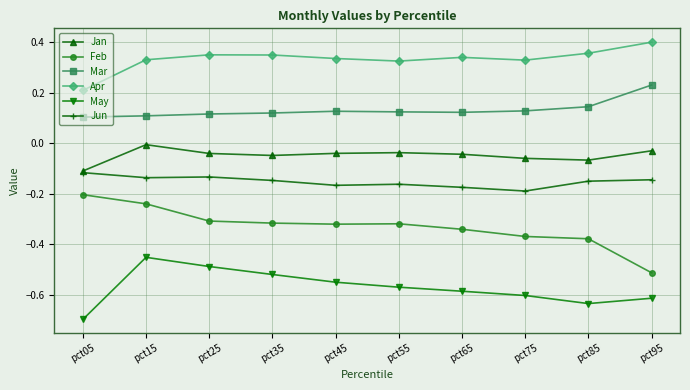

The Apr series shows 0.2 at pct55. True or false?

False